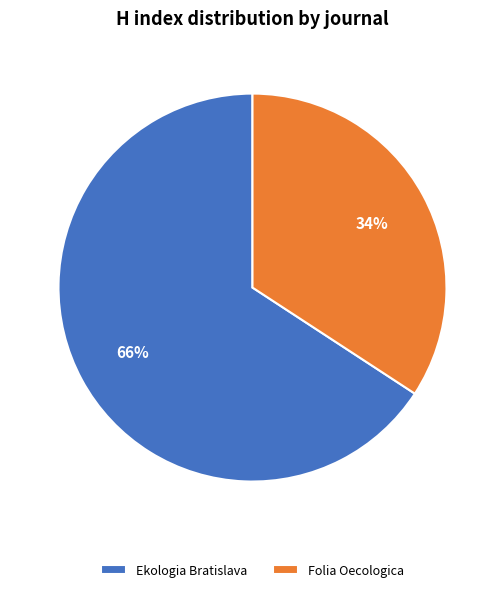

To the nearest percent, what is the combined percentage of Folia Oecologica and Ekologia Bratislava?

100%